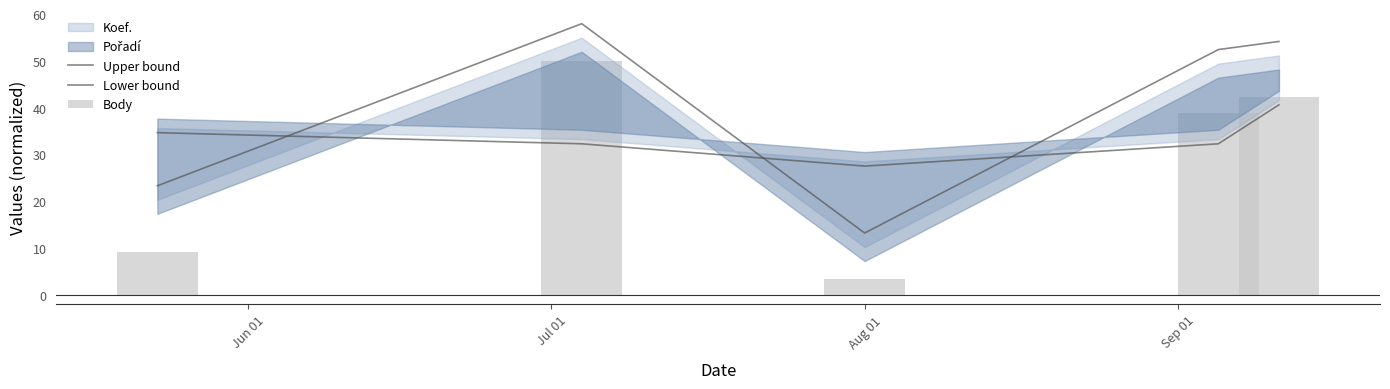

The Body series shows 9.3 at Jun 01. True or false?

True